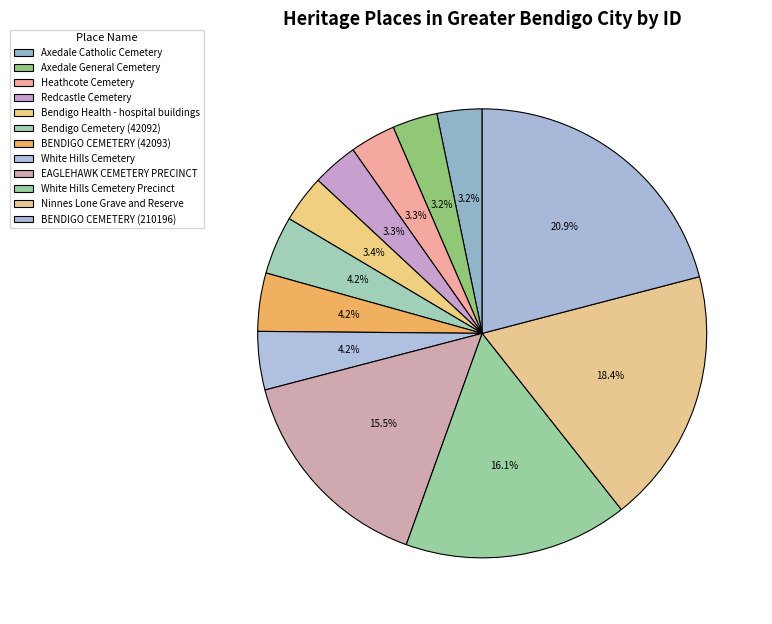

Between White Hills Cemetery and Axedale General Cemetery, which is larger?

White Hills Cemetery